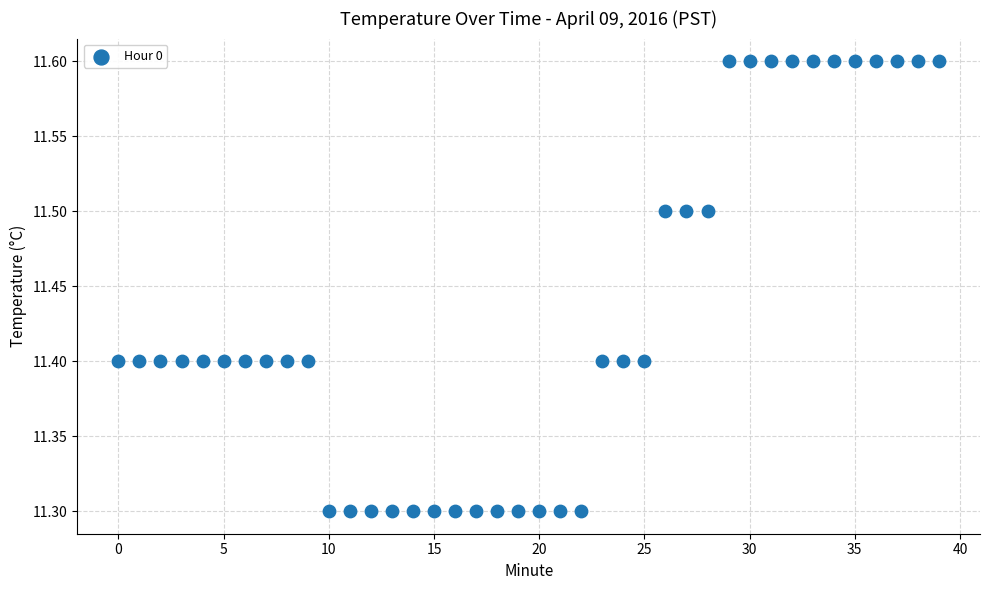

What is the range of Y values (max minus min)?

0.3